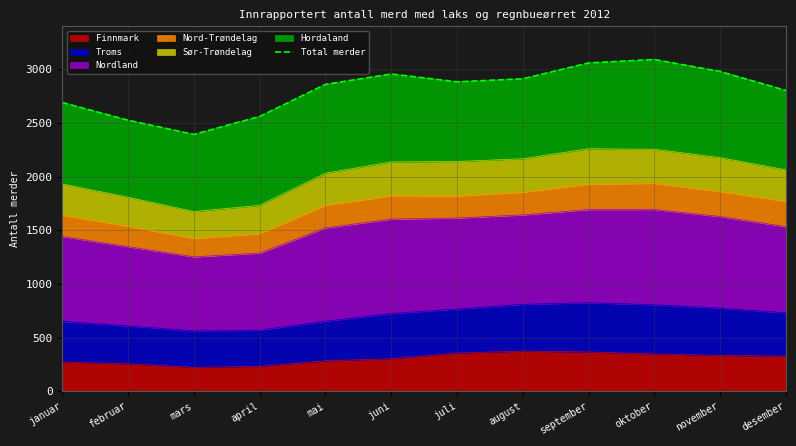

What is the value of the 7th point from the left?

2885